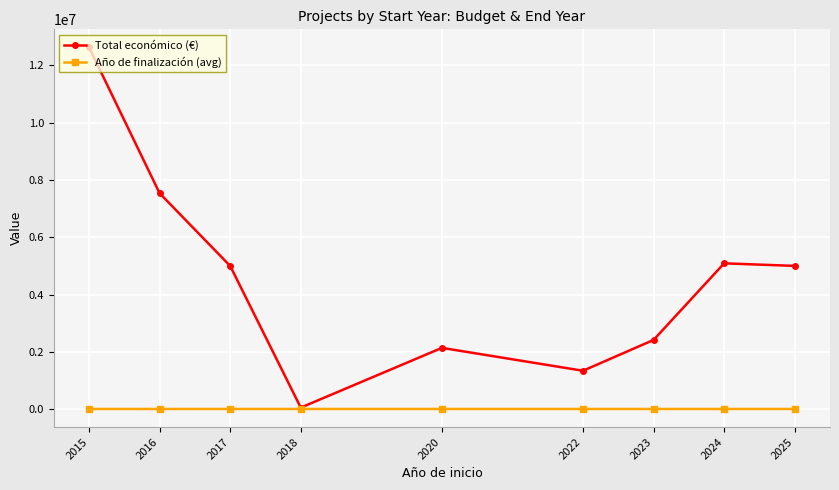

How many series are shown in this chart?

2